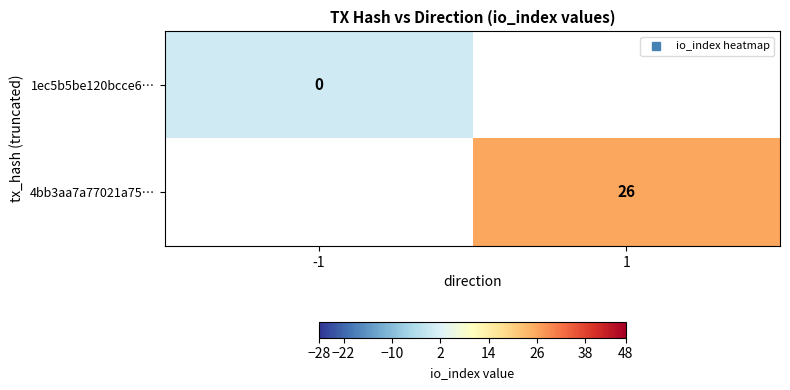

How many values in 4bb3aa7a77021a75… are above zero?

1